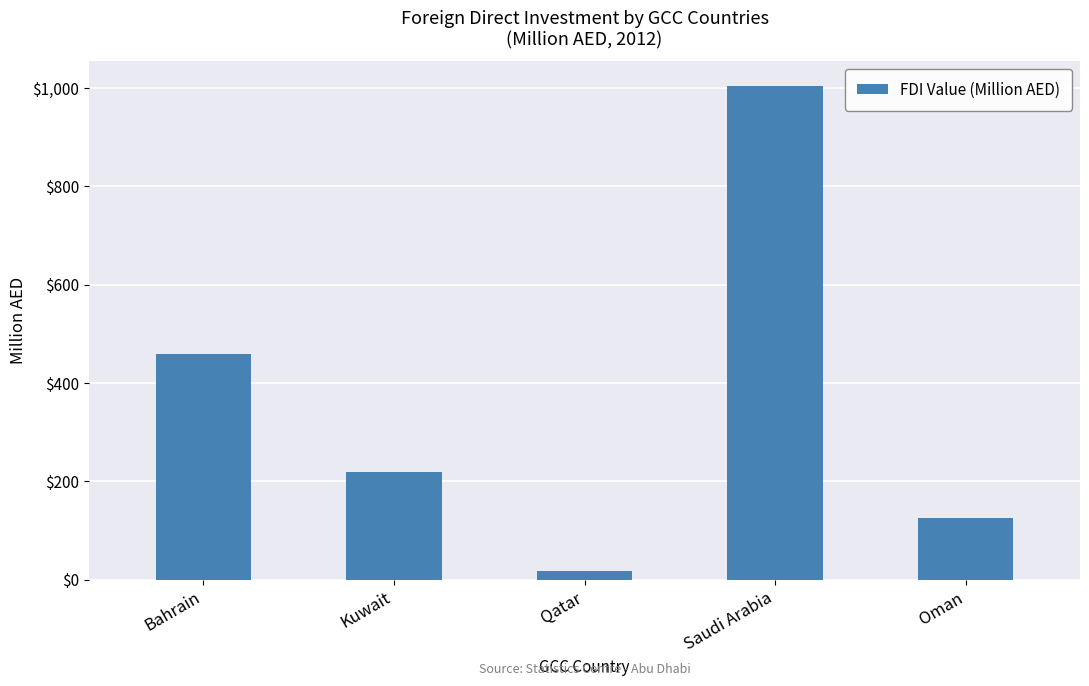

What is the value of the 1st bar from the left?

458.6